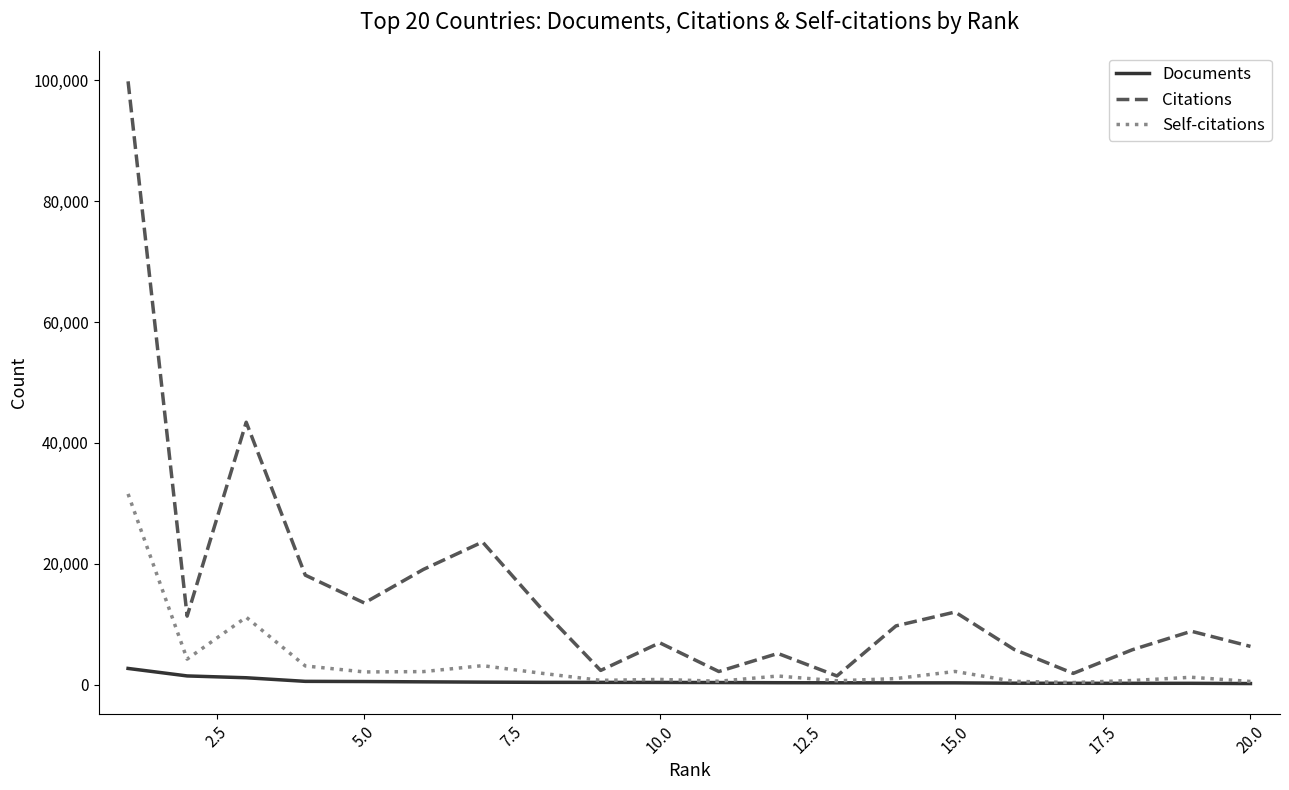

List the series in order of their overall mean, highest first.

Citations, Self-citations, Documents